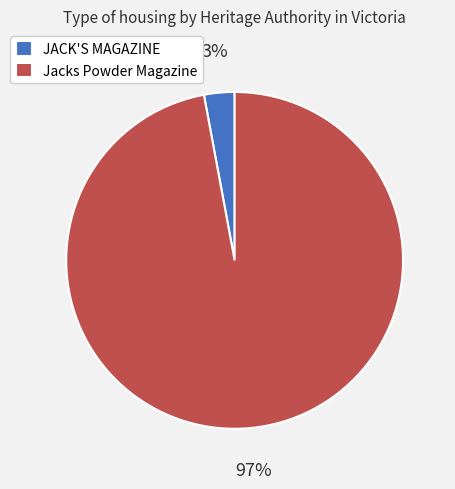

To the nearest percent, what is the combined percentage of JACK'S MAGAZINE and Jacks Powder Magazine?

100%